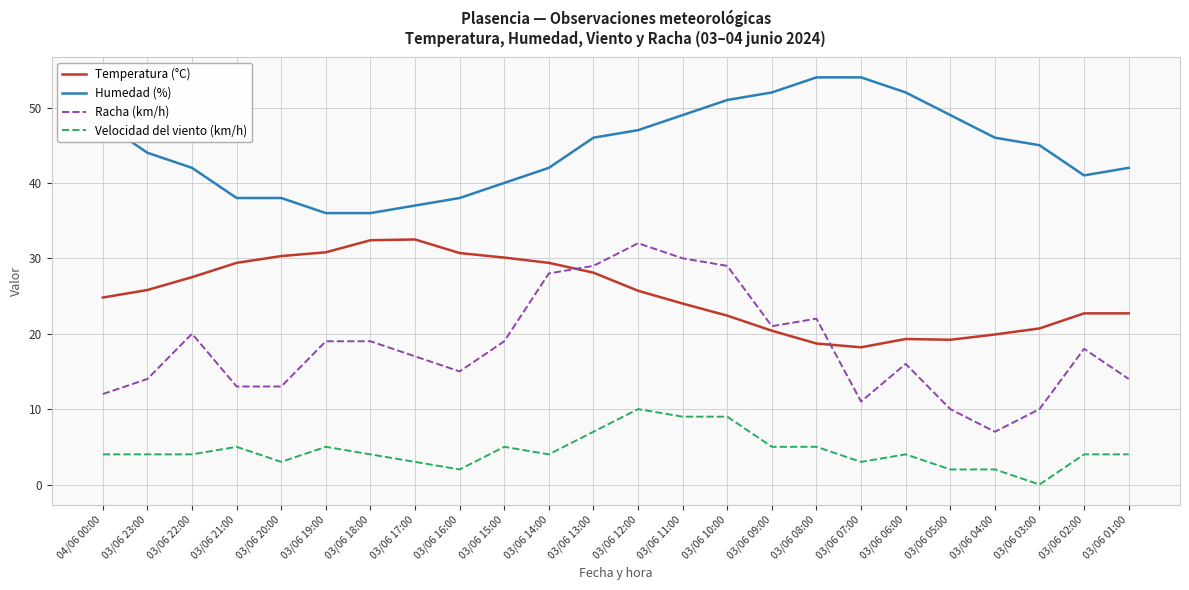

At how many categories does at least one series exceed 1?

24